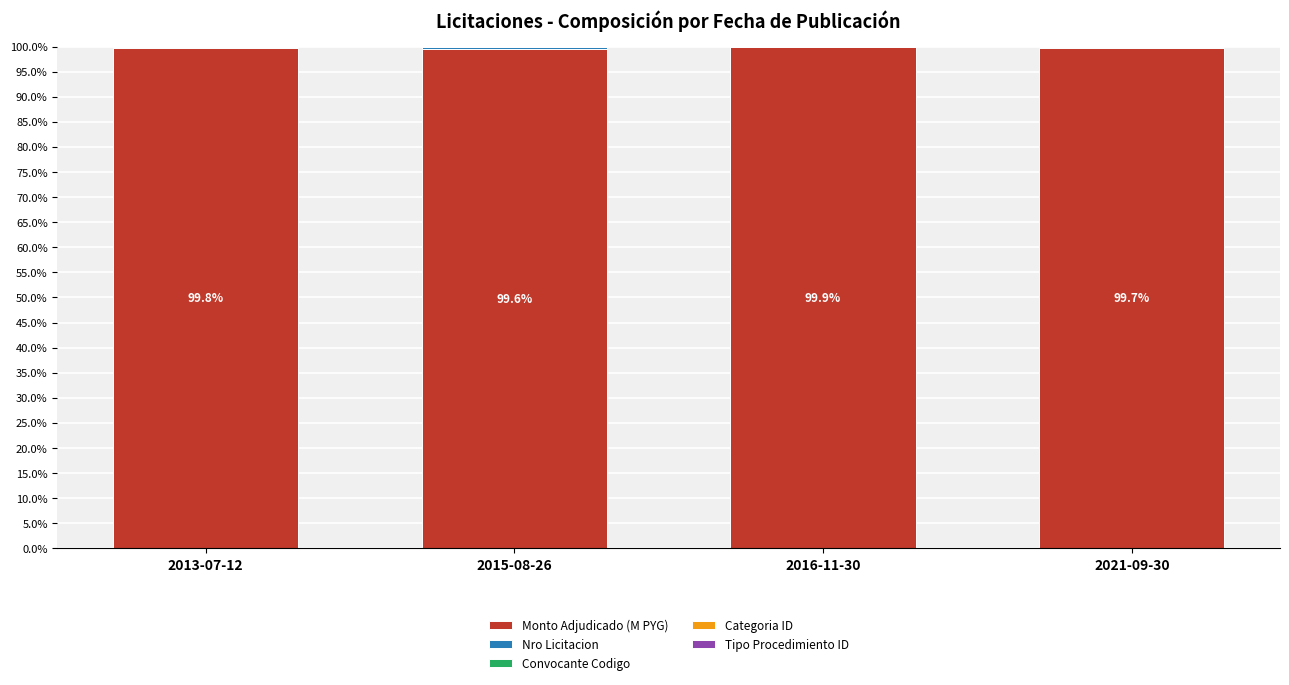

What is the total value across all series at 2015-08-26?

100.0